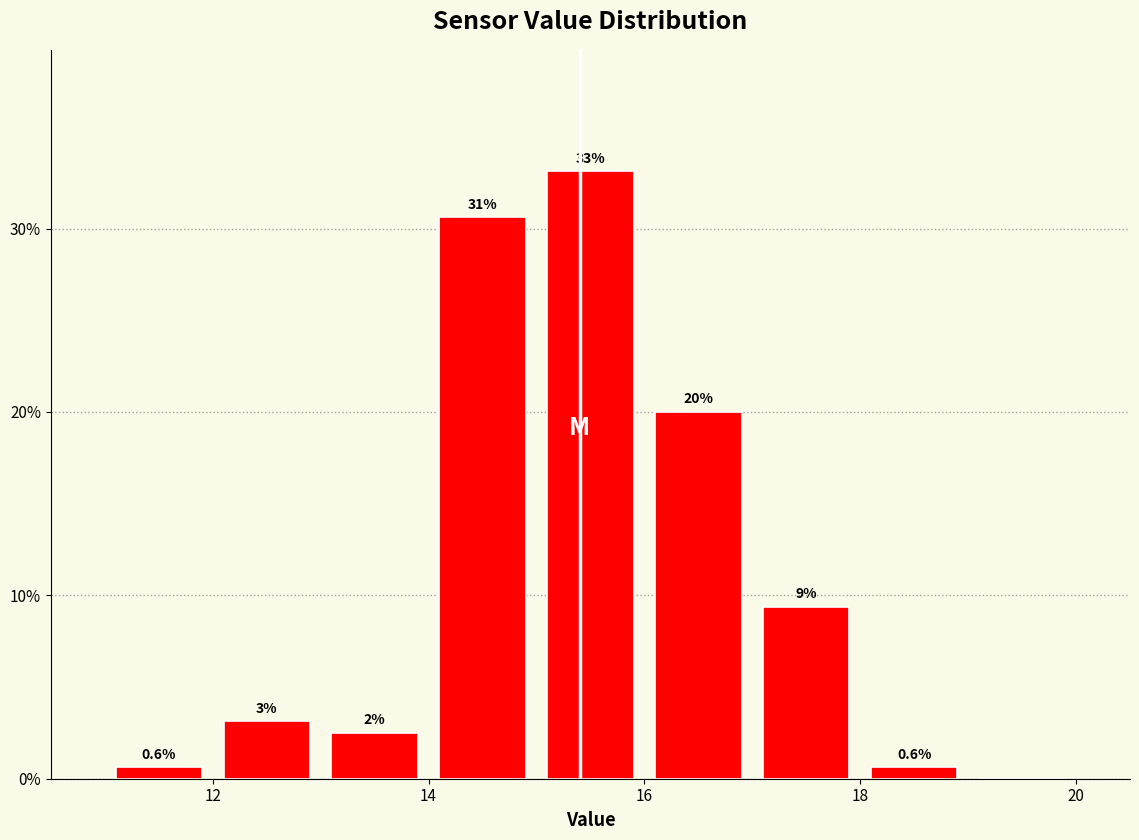

Which range on the x-axis has the tallest bar?

15 to 16